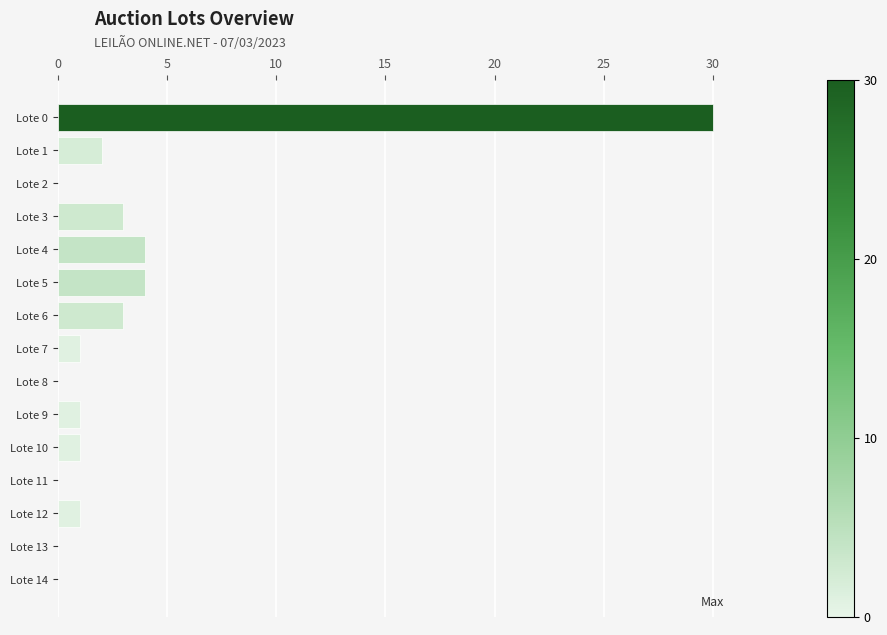

What is the greatest value displayed?

30